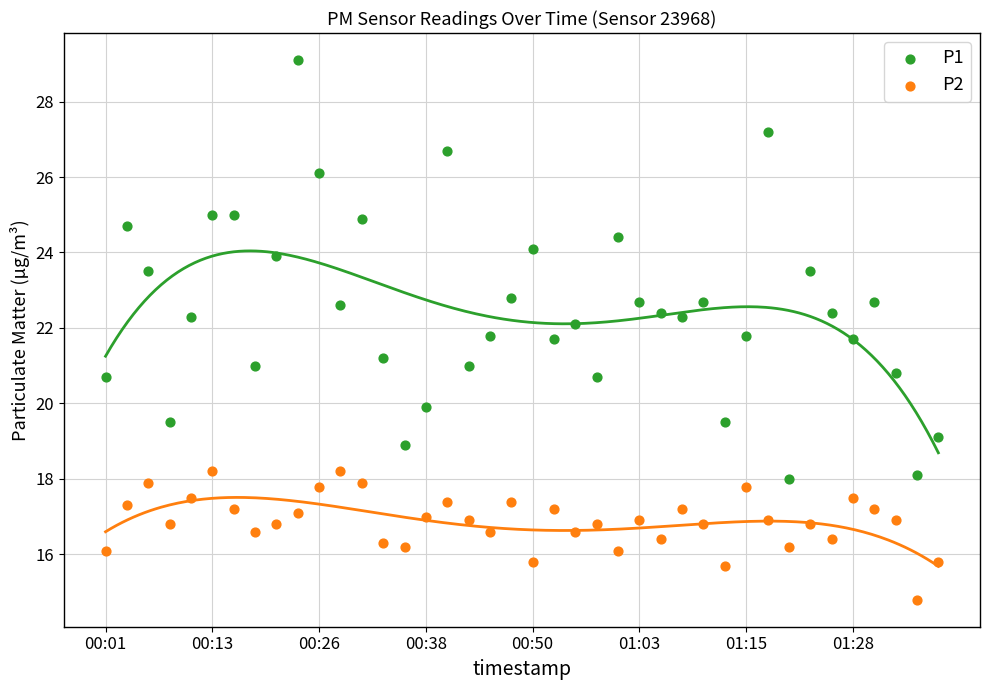

What are all the series names shown in the legend?

P1, P2